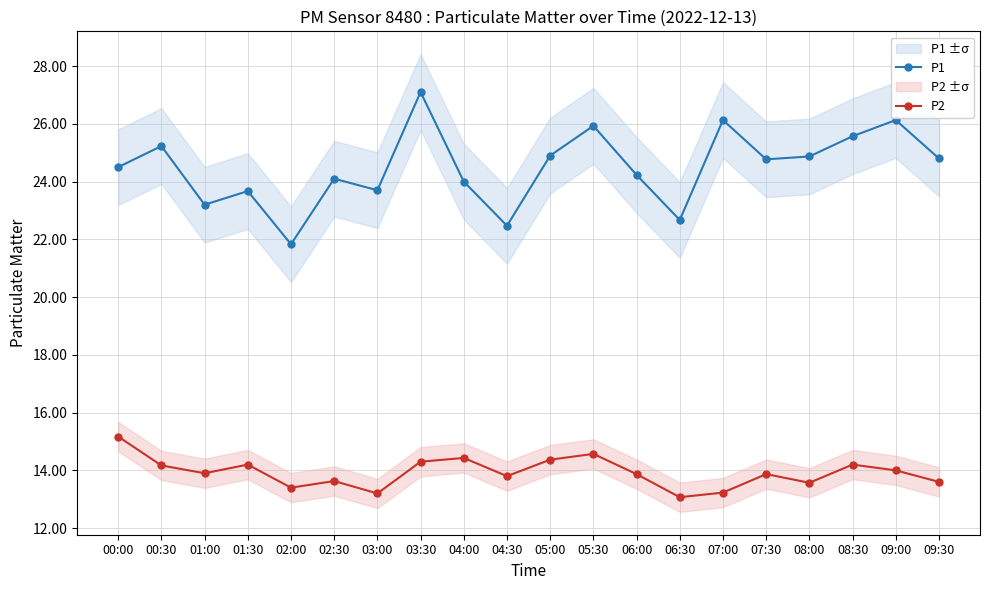

Is the value of P2 at 07:00 greater than the value of P1 at 08:00?

No